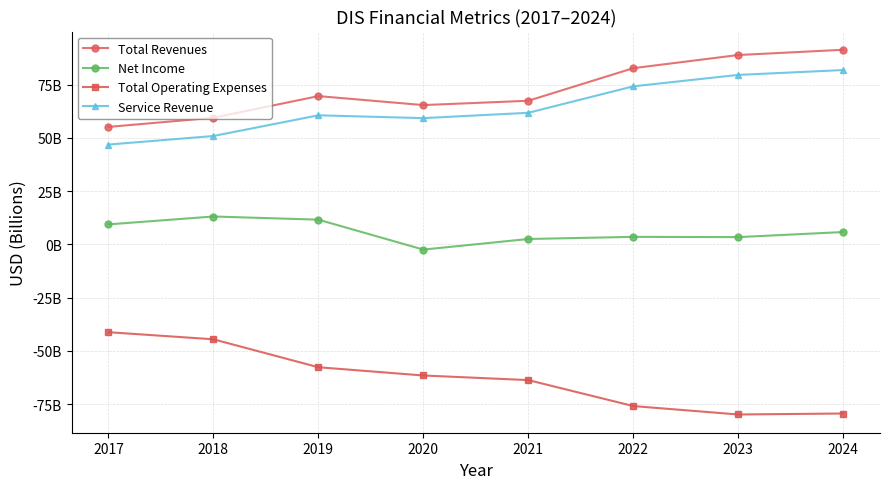

Does the chart have visible grid lines?

Yes